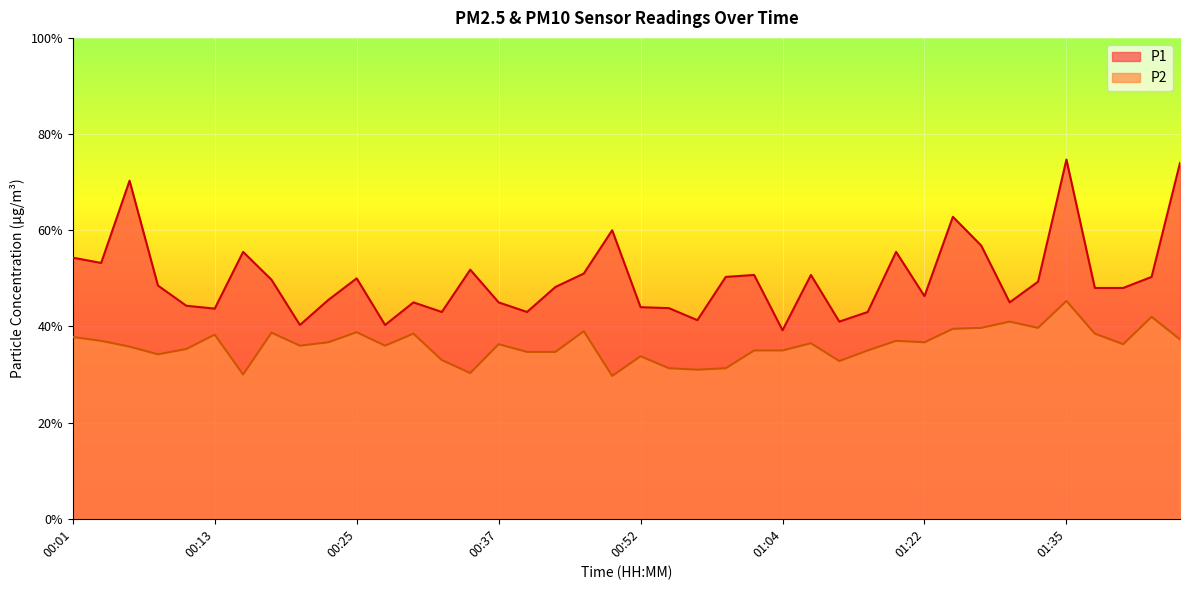

Which series has the largest total across all categories?

P1